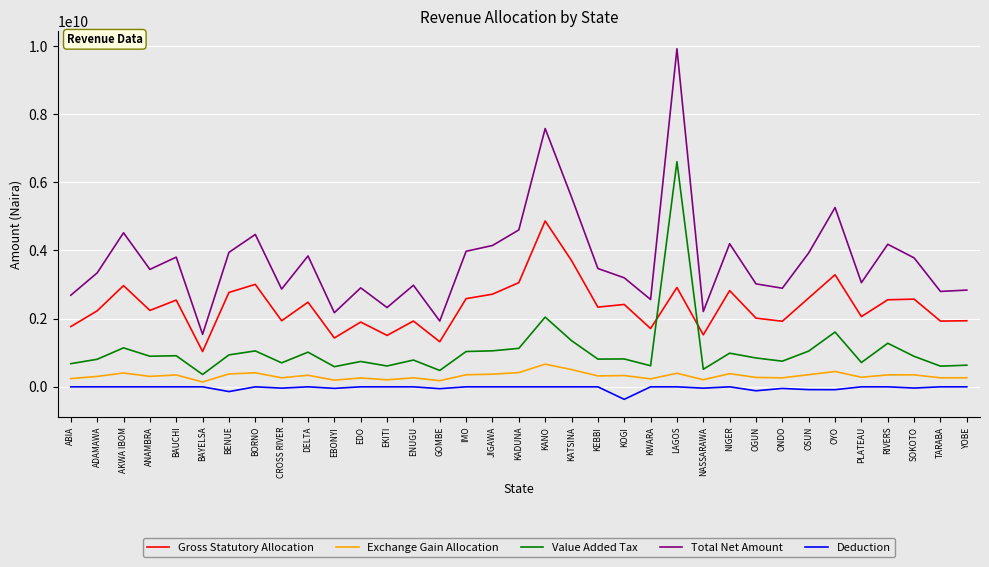

Which series has the largest total across all categories?

Total Net Amount